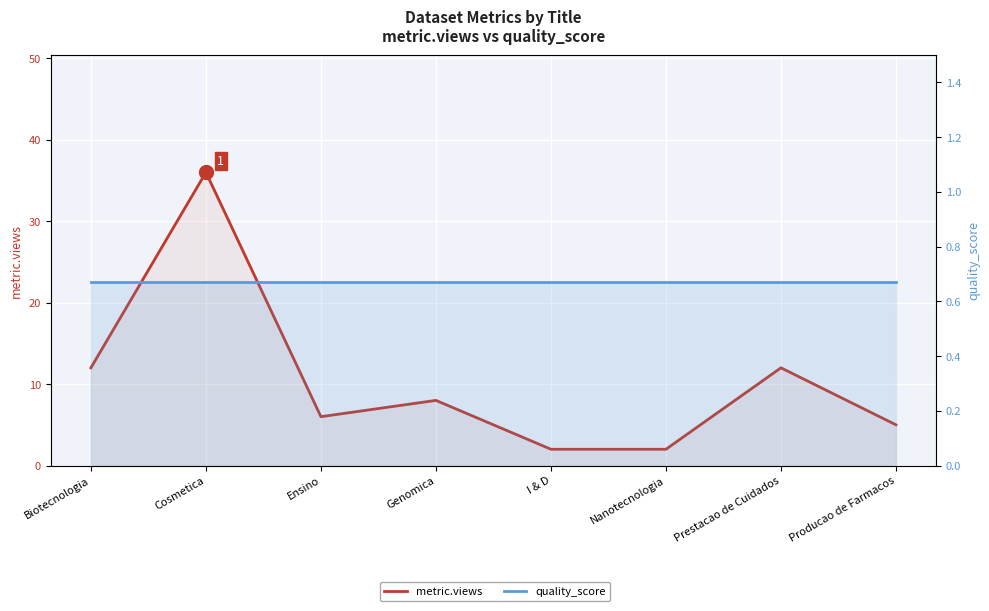

True or false: metric.views and quality_score intersect in this chart.

False